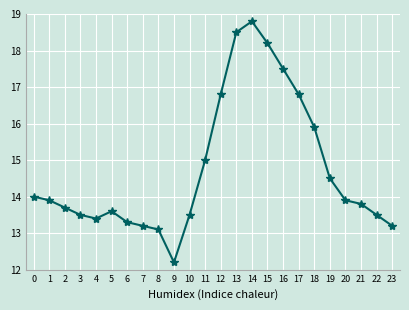

What value does the data have at 23?

13.2